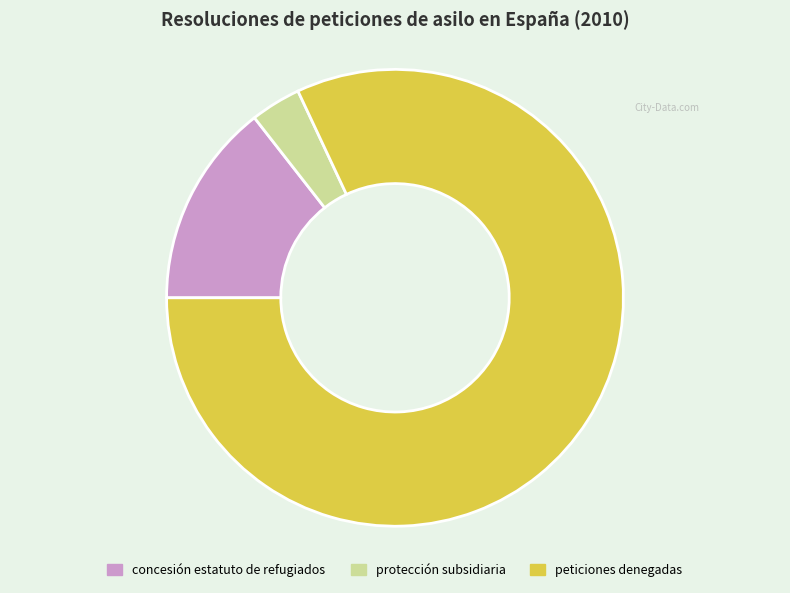

True or false: protección subsidiaria accounts for 4% of the total.

True